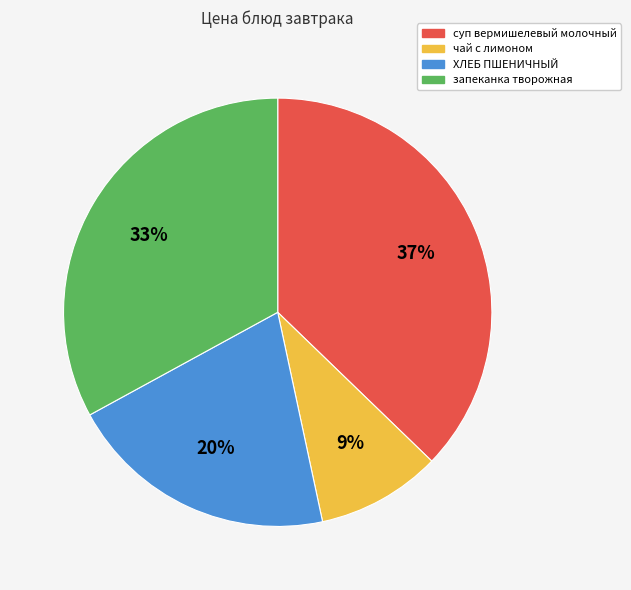

What is the ratio of the value at чай с лимоном to the value at ХЛЕБ ПШЕНИЧНЫЙ?

0.5